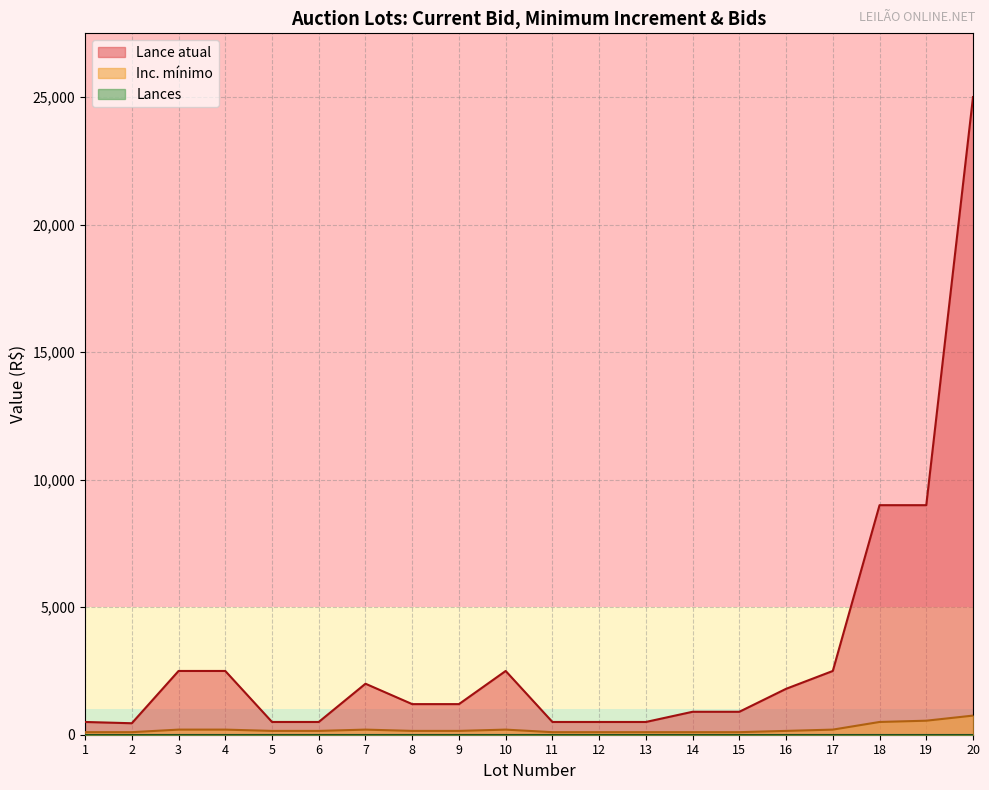

How many interior local valleys does the Lance atual series have?

1